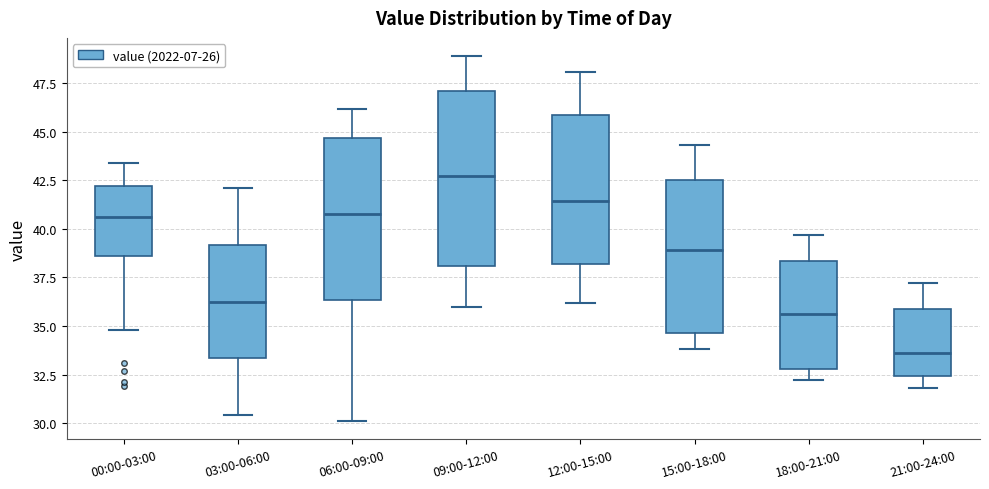

Which box is the tallest, from its lower edge to its upper edge?

09:00-12:00